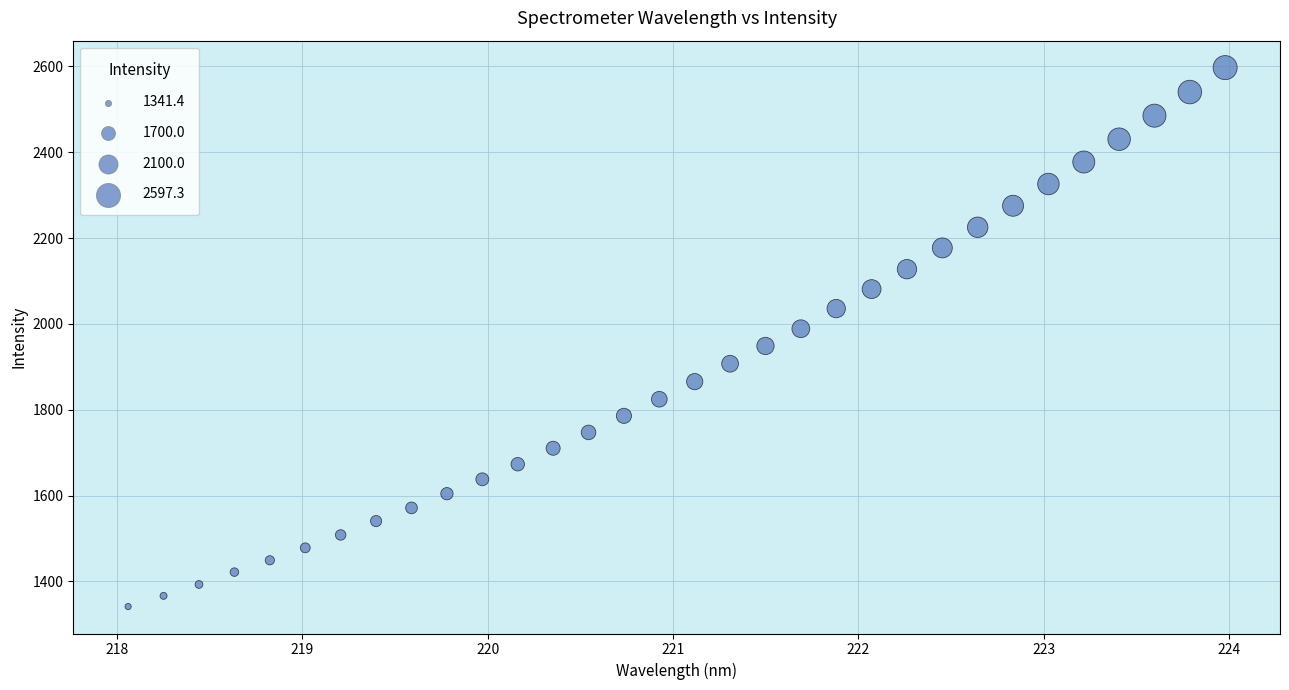

What is the range of Y values (max minus min)?

1255.9